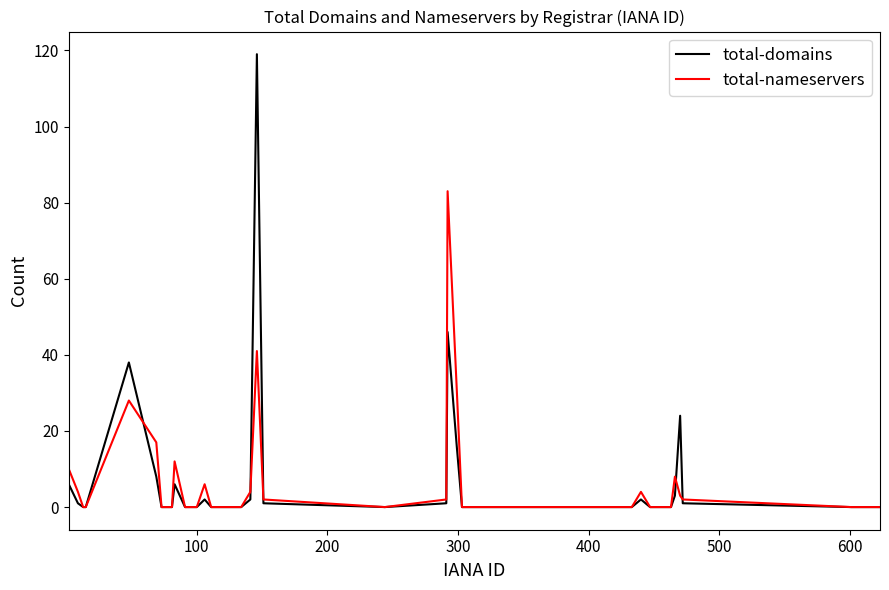

Which series has the largest range (max minus min)?

total-domains